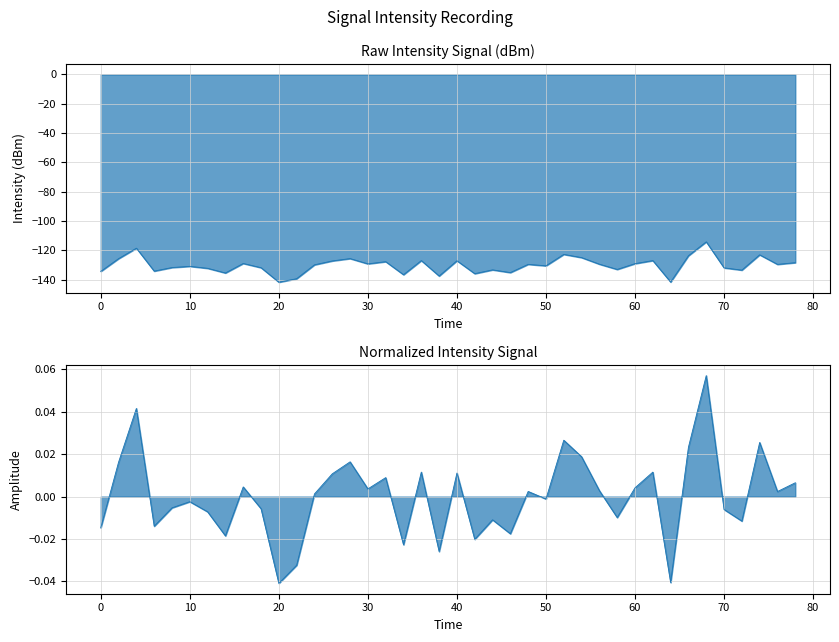

Reading right to left, extract all data points from this chart.

0.0	0.0	0.0	-0.0	-0.0	0.1	0.0	-0.0	0.0	0.0	-0.0	0.0	0.0	0.0	-0.0	0.0	-0.0	-0.0	-0.0	0.0	-0.0	0.0	-0.0	0.0	0.0	0.0	0.0	0.0	-0.0	-0.0	-0.0	0.0	-0.0	-0.0	-0.0	-0.0	-0.0	0.0	0.0	-0.0